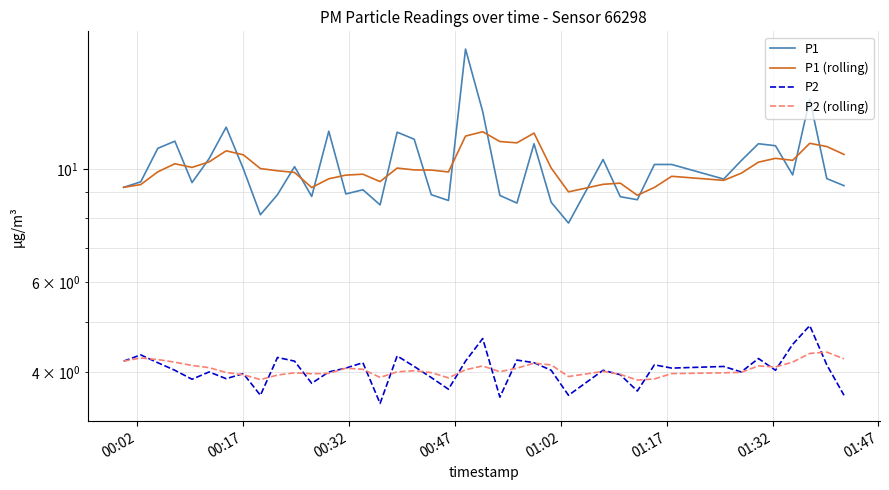

How many interior local peaks does the P1 (rolling) series have?

10